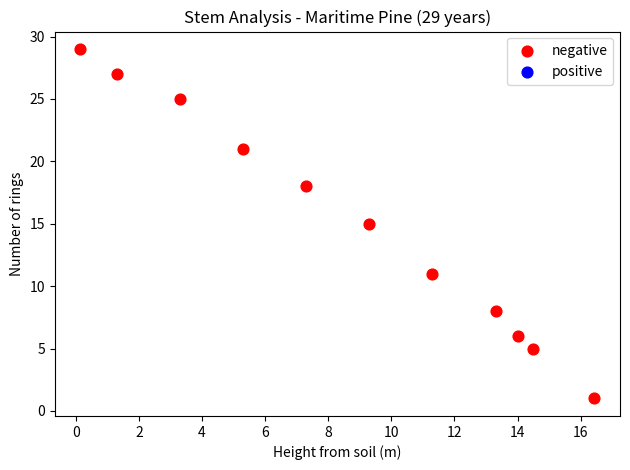

What is the range of Y values (max minus min)?

28